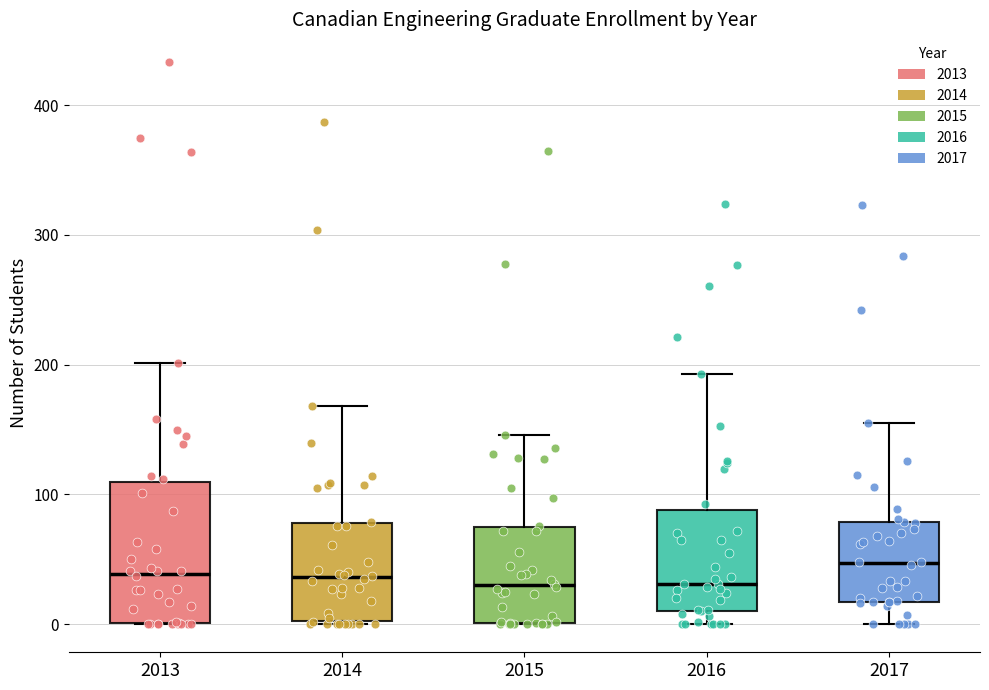

Reading left to right, read every box against the y-axis: the position of its median line, the range the box covers, and the ends of its whiskers. The values are not printed on the chart, so give them approximately, as read against the axis.

2013: median 40, box 0 to 110, whiskers 0 to 200
2014: median 40, box 0 to 80, whiskers 0 to 170
2015: median 30, box 0 to 80, whiskers 0 to 150
2016: median 30, box 10 to 90, whiskers 0 to 190
2017: median 50, box 20 to 80, whiskers 0 to 160